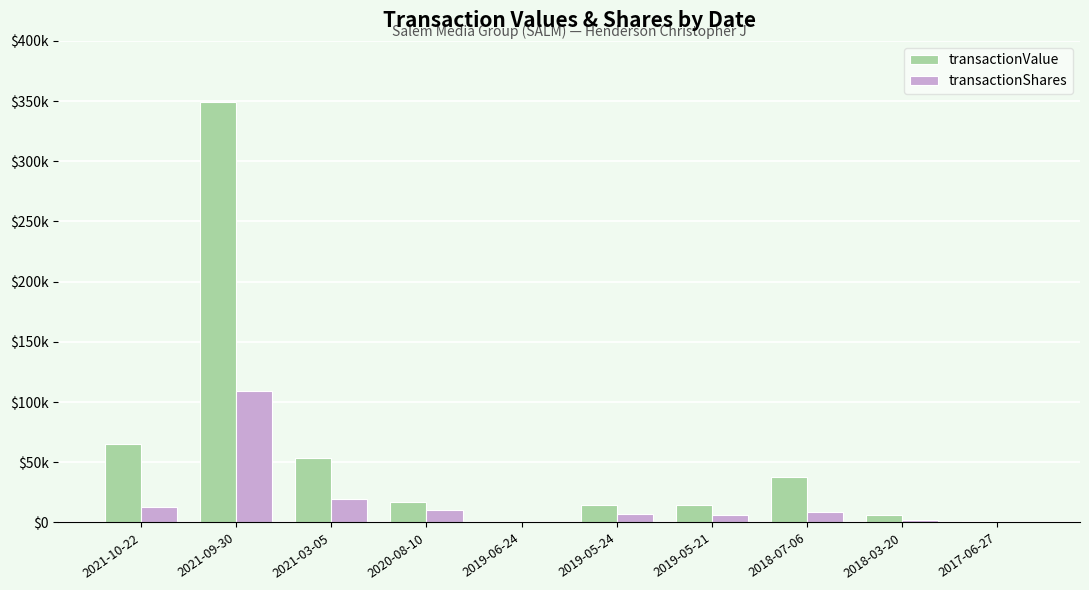

What is the total value across all series at 2018-03-20?

8021